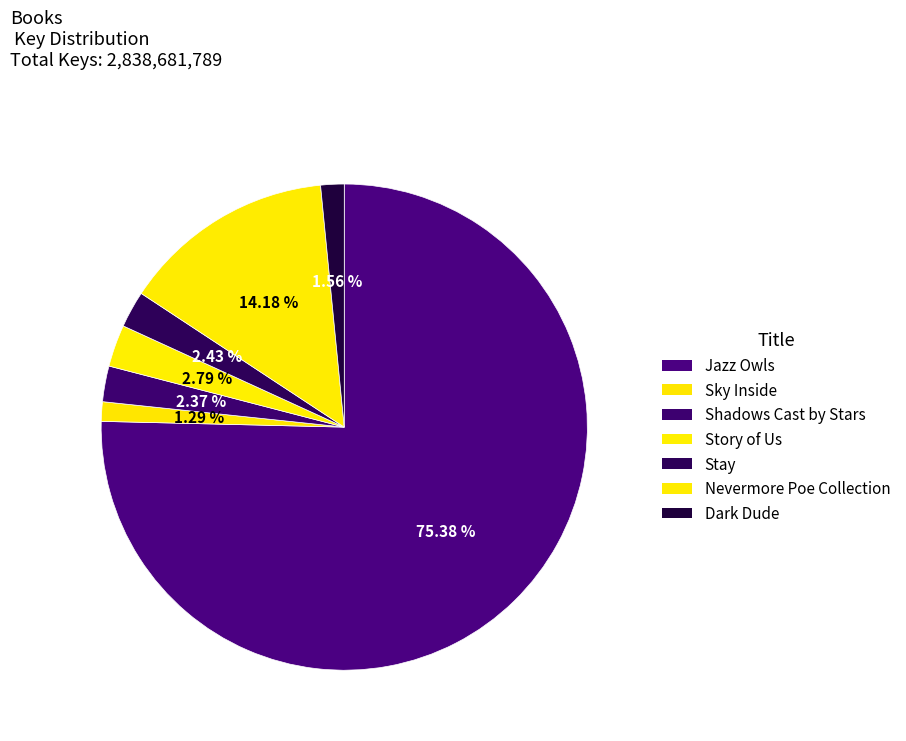

Rank the categories by value from highest to lowest.

Jazz Owls, Nevermore Poe Collection, Story of Us, Stay, Shadows Cast by Stars, Dark Dude, Sky Inside